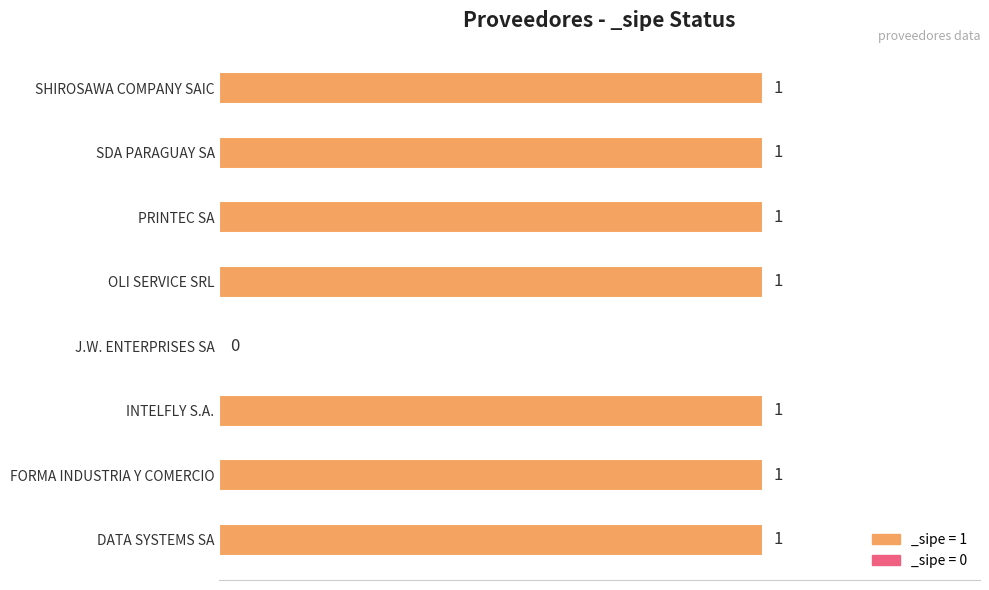

What is the sum of all values?

7